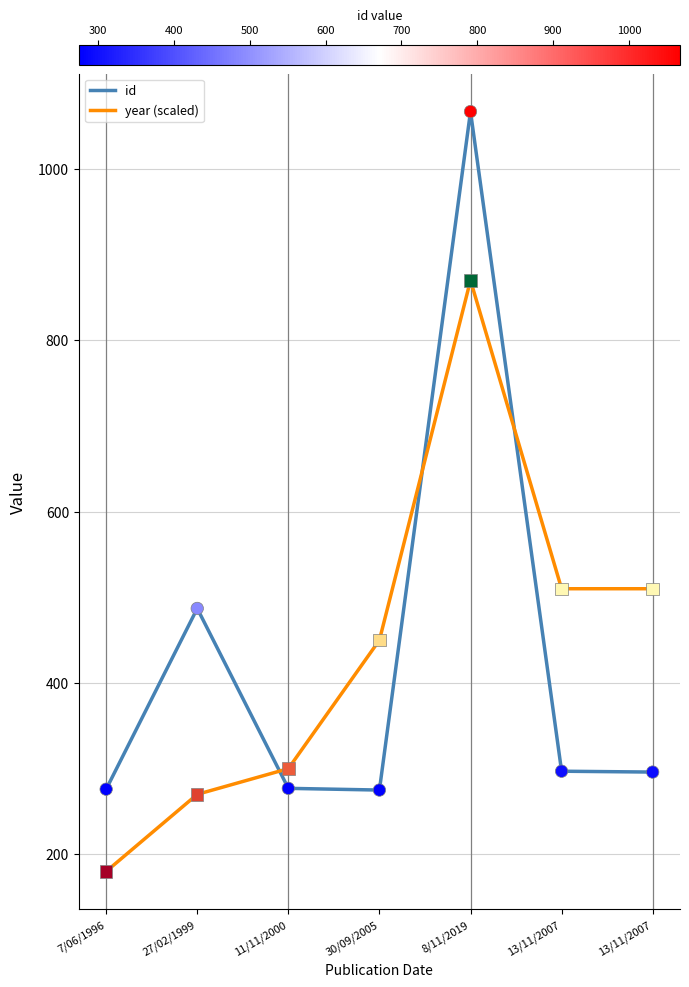

At which category is the sum across all series the highest?

8/11/2019